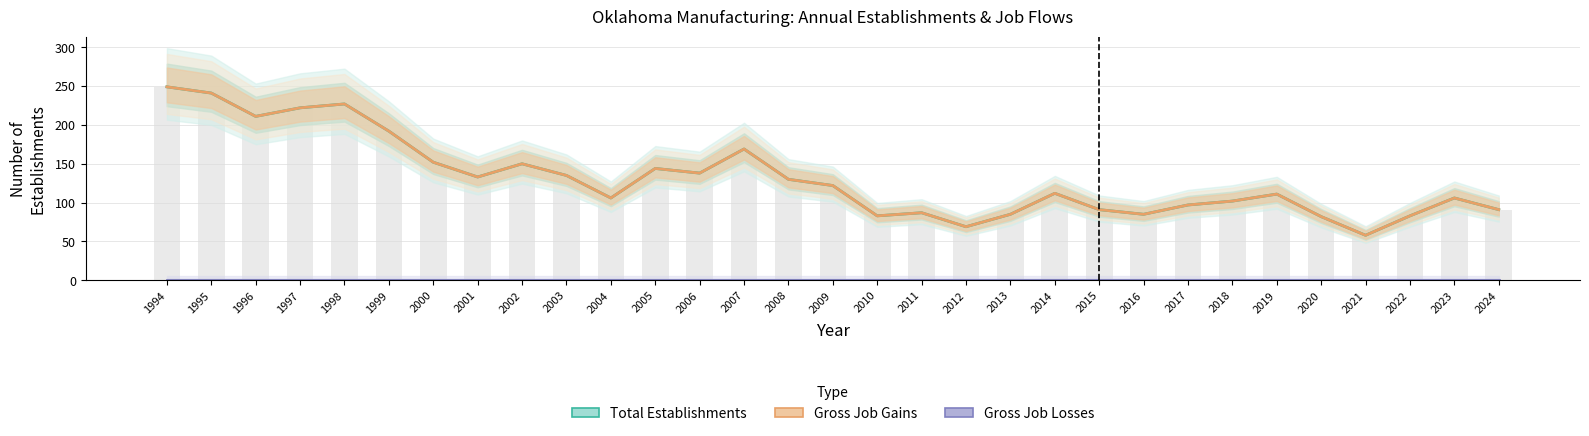

What is the difference between the maximum and minimum values in the Total Establishments series?

191